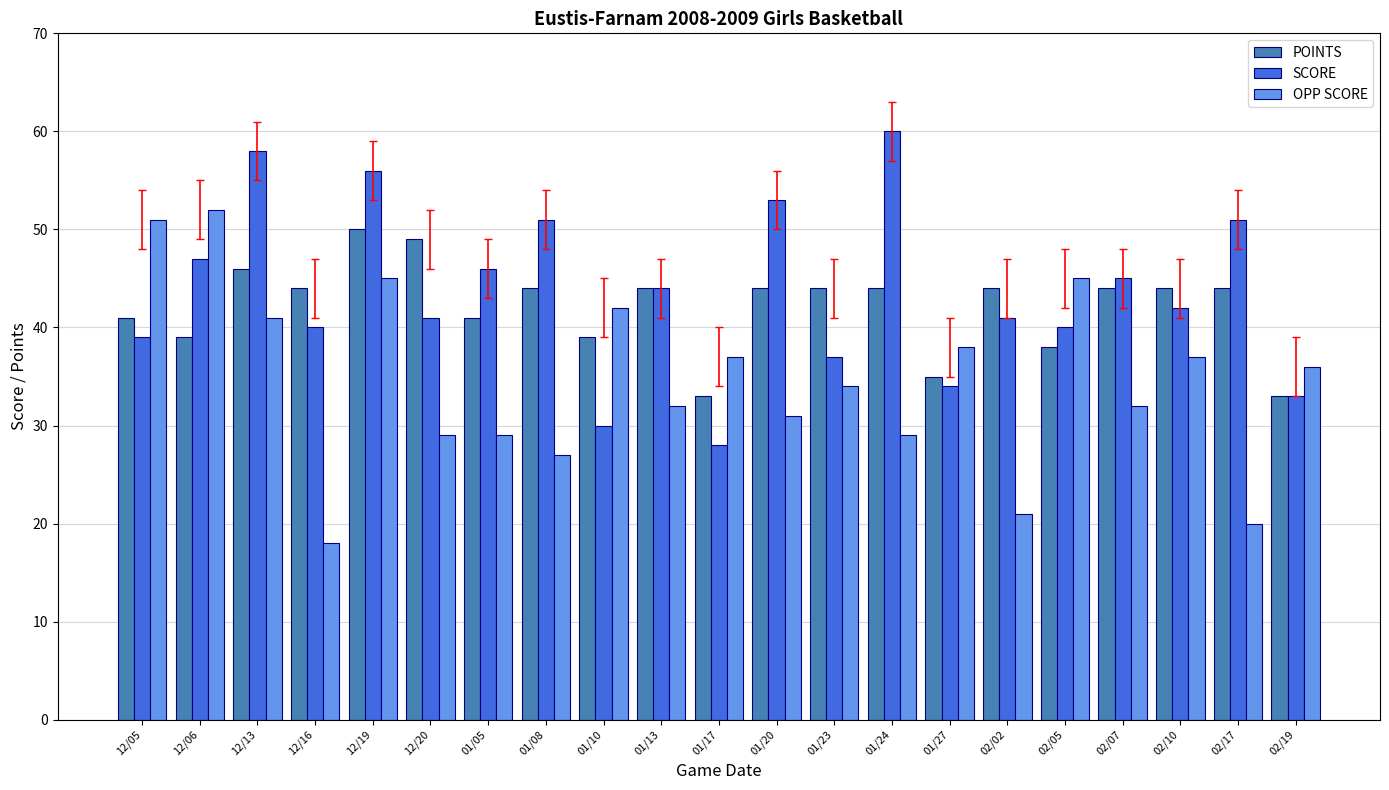

Reading left to right, list all the values displayed in this chart.

POINTS: 12/05=41	12/06=39	12/13=46	12/16=44	12/19=50	12/20=49	01/05=41	01/08=44	01/10=39	01/13=44	01/17=33	01/20=44	01/23=44	01/24=44	01/27=35	02/02=44	02/05=38	02/07=44	02/10=44	02/17=44	02/19=33
SCORE: 12/05=39	12/06=47	12/13=58	12/16=40	12/19=56	12/20=41	01/05=46	01/08=51	01/10=30	01/13=44	01/17=28	01/20=53	01/23=37	01/24=60	01/27=34	02/02=41	02/05=40	02/07=45	02/10=42	02/17=51	02/19=33
OPP SCORE: 12/05=51	12/06=52	12/13=41	12/16=18	12/19=45	12/20=29	01/05=29	01/08=27	01/10=42	01/13=32	01/17=37	01/20=31	01/23=34	01/24=29	01/27=38	02/02=21	02/05=45	02/07=32	02/10=37	02/17=20	02/19=36